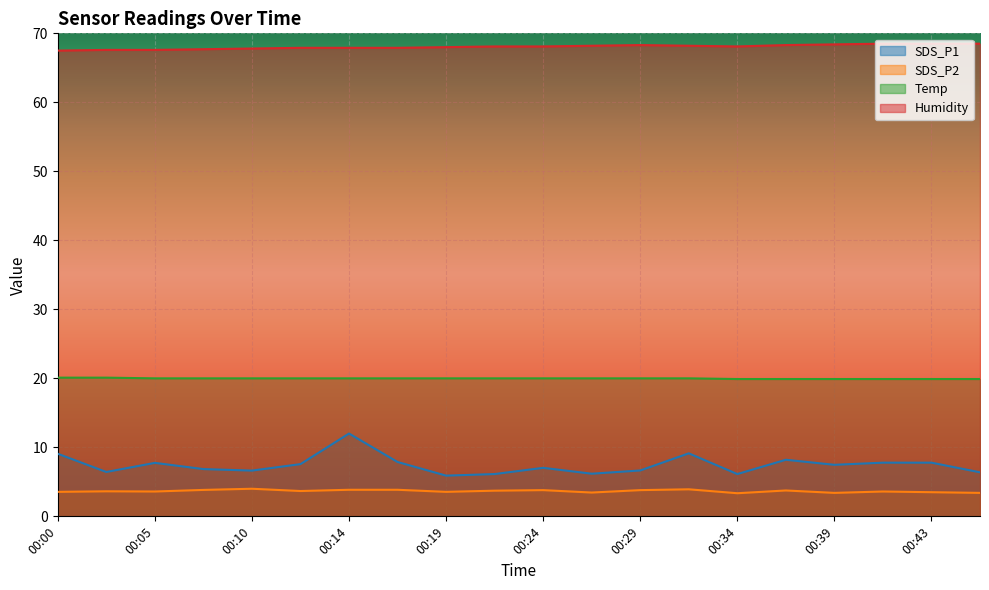

Reading right to left, list all the values displayed in this chart.

SDS_P1: 00:46=6.4	00:43=7.8	00:41=7.8	00:39=7.5	00:36=8.2	00:34=6.1	00:31=9.1	00:29=6.7	00:26=6.2	00:24=7.0	00:22=6.1	00:19=5.9	00:17=7.9	00:14=12.0	00:12=7.6	00:10=6.6	00:07=6.8	00:05=7.8	00:02=6.4	00:00=9.1
SDS_P2: 00:46=3.4	00:43=3.5	00:41=3.6	00:39=3.4	00:36=3.8	00:34=3.4	00:31=3.9	00:29=3.8	00:26=3.5	00:24=3.8	00:22=3.7	00:19=3.5	00:17=3.9	00:14=3.9	00:12=3.7	00:10=4.0	00:07=3.8	00:05=3.6	00:02=3.6	00:00=3.5
Temp: 00:46=19.9	00:43=19.9	00:41=19.9	00:39=19.9	00:36=19.9	00:34=19.9	00:31=20.0	00:29=20.0	00:26=20.0	00:24=20.0	00:22=20.0	00:19=20.0	00:17=20.0	00:14=20.0	00:12=20.0	00:10=20.0	00:07=20.0	00:05=20.0	00:02=20.1	00:00=20.1
Humidity: 00:46=68.5	00:43=68.5	00:41=68.5	00:39=68.4	00:36=68.3	00:34=68.1	00:31=68.2	00:29=68.3	00:26=68.2	00:24=68.1	00:22=68.1	00:19=68.0	00:17=67.9	00:14=67.9	00:12=67.9	00:10=67.8	00:07=67.7	00:05=67.6	00:02=67.6	00:00=67.5